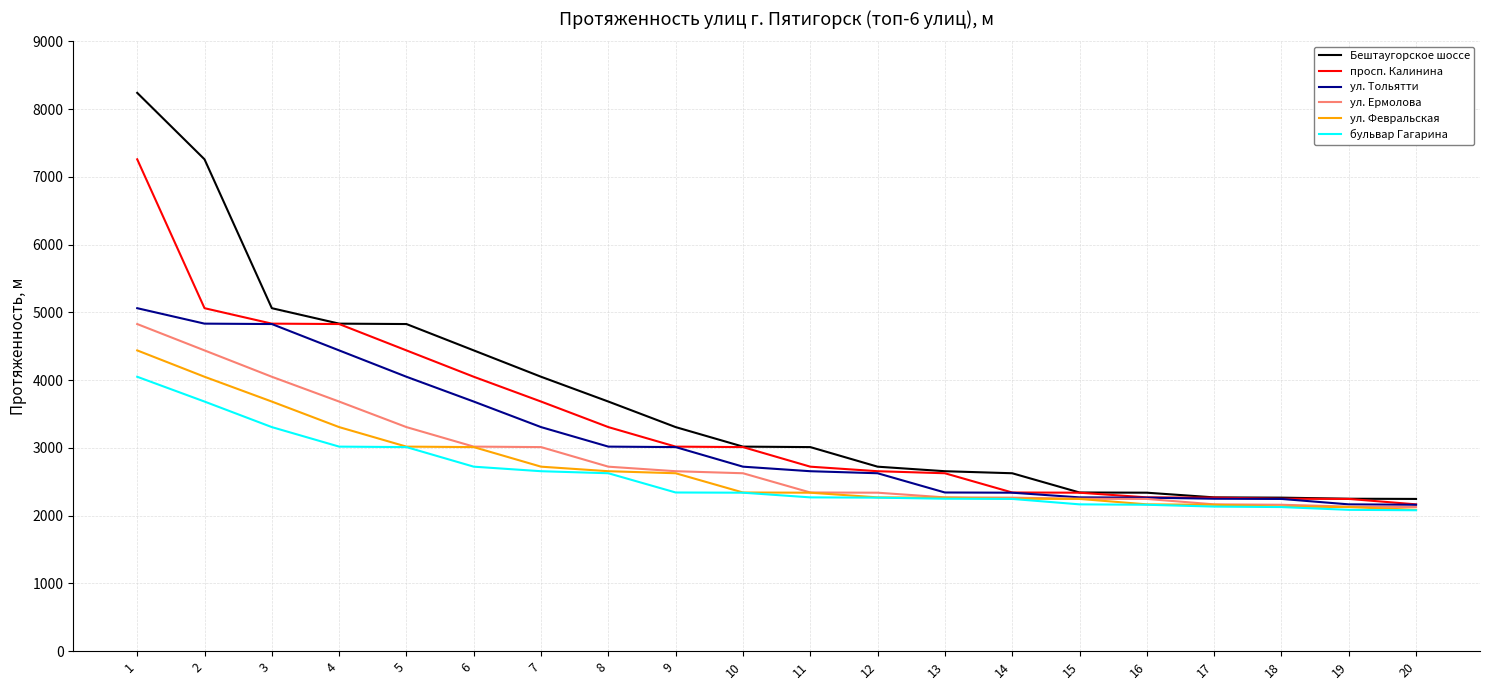

What is the highest value of the ул. Ермолова series?

4828